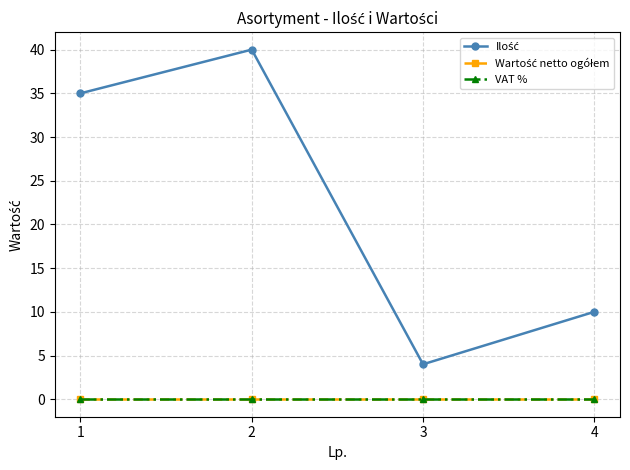

Does the chart have visible grid lines?

Yes